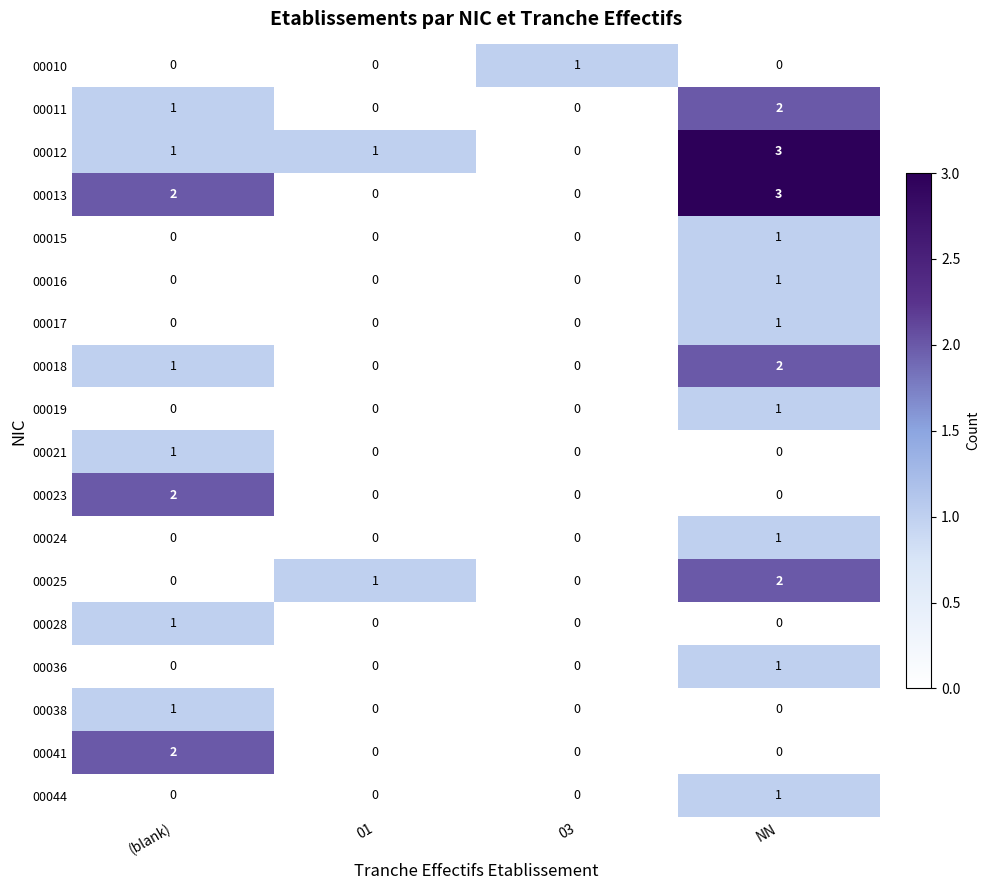

What is the total value across all series at 03?

1